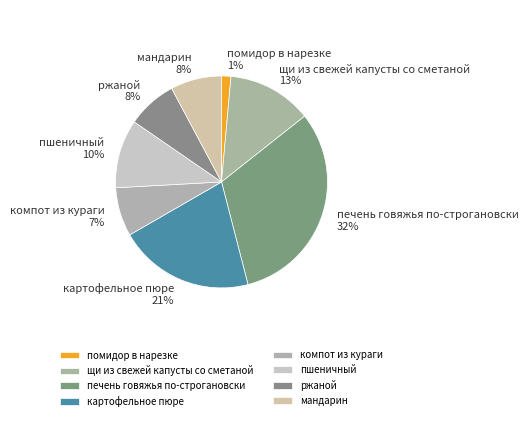

What percentage is the ржаной slice, to the nearest percent?

8%